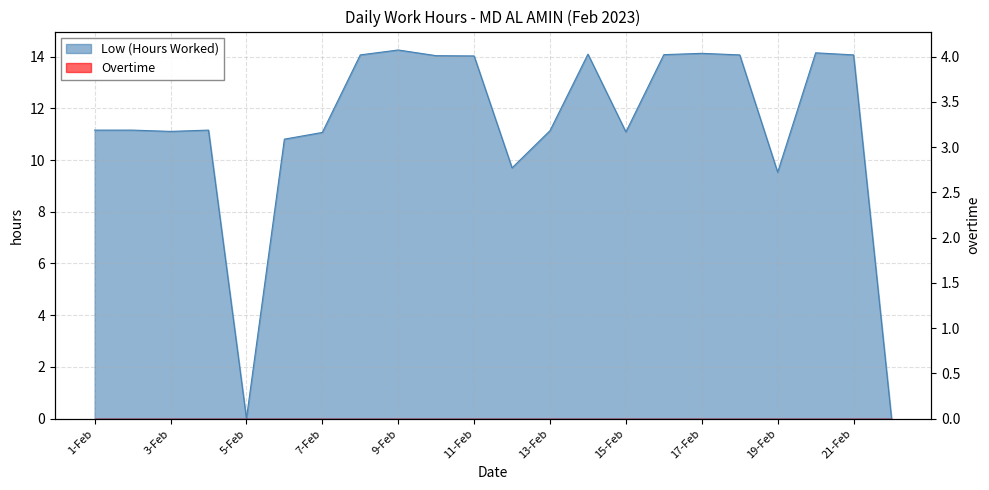

At which label is the value closest to 7?

19-Feb